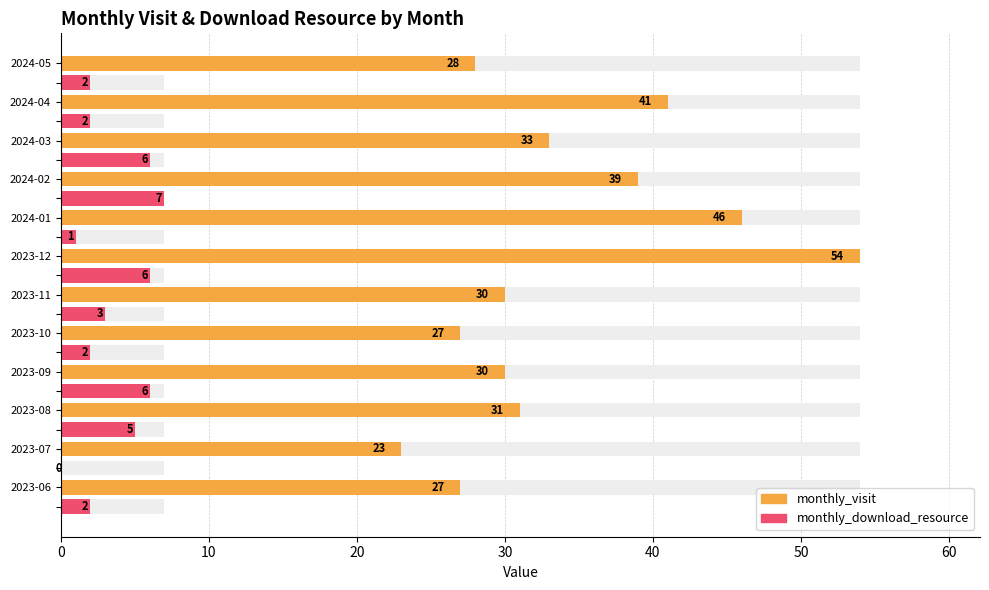

What is the sum of the monthly_visit values at 2024-04 and 2024-02?

80